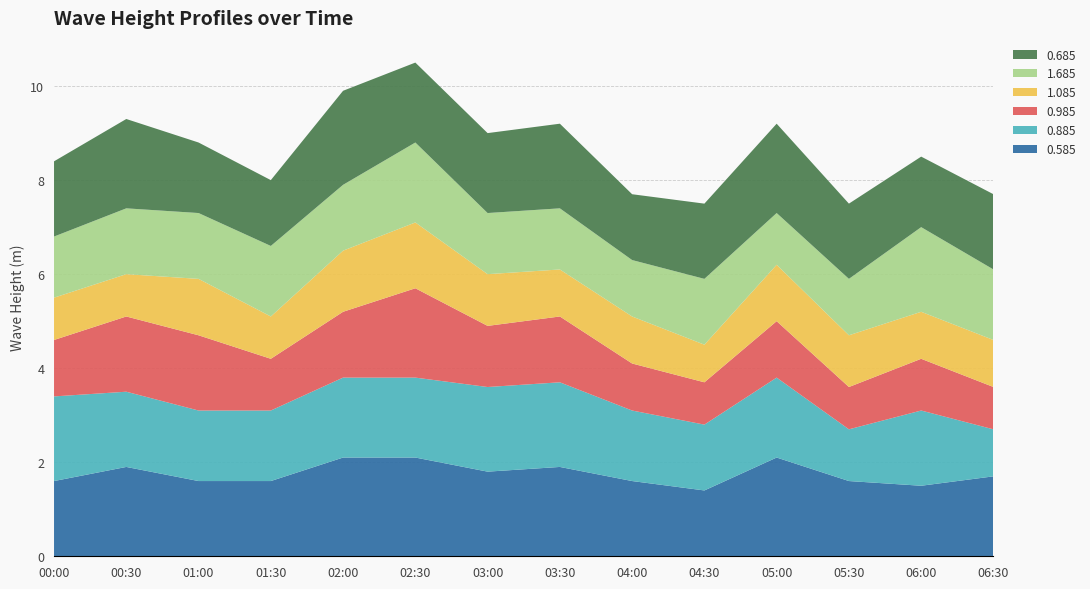

Reading right to left, transcribe all the data shown in this chart.

0.585: 2006/12/10 06:30=1.7	2006/12/10 06:00=1.5	2006/12/10 05:30=1.6	2006/12/10 05:00=2.1	2006/12/10 04:30=1.4	2006/12/10 04:00=1.6	2006/12/10 03:30=1.9	2006/12/10 03:00=1.8	2006/12/10 02:30=2.1	2006/12/10 02:00=2.1	2006/12/10 01:30=1.6	2006/12/10 01:00=1.6	2006/12/10 00:30=1.9	2006/12/10 00:00=1.6
0.885: 2006/12/10 06:30=1.0	2006/12/10 06:00=1.6	2006/12/10 05:30=1.1	2006/12/10 05:00=1.7	2006/12/10 04:30=1.4	2006/12/10 04:00=1.5	2006/12/10 03:30=1.8	2006/12/10 03:00=1.8	2006/12/10 02:30=1.7	2006/12/10 02:00=1.7	2006/12/10 01:30=1.5	2006/12/10 01:00=1.5	2006/12/10 00:30=1.6	2006/12/10 00:00=1.8
0.985: 2006/12/10 06:30=0.9	2006/12/10 06:00=1.1	2006/12/10 05:30=0.9	2006/12/10 05:00=1.2	2006/12/10 04:30=0.9	2006/12/10 04:00=1.0	2006/12/10 03:30=1.4	2006/12/10 03:00=1.3	2006/12/10 02:30=1.9	2006/12/10 02:00=1.4	2006/12/10 01:30=1.1	2006/12/10 01:00=1.6	2006/12/10 00:30=1.6	2006/12/10 00:00=1.2
1.085: 2006/12/10 06:30=1.0	2006/12/10 06:00=1.0	2006/12/10 05:30=1.1	2006/12/10 05:00=1.2	2006/12/10 04:30=0.8	2006/12/10 04:00=1.0	2006/12/10 03:30=1.0	2006/12/10 03:00=1.1	2006/12/10 02:30=1.4	2006/12/10 02:00=1.3	2006/12/10 01:30=0.9	2006/12/10 01:00=1.2	2006/12/10 00:30=0.9	2006/12/10 00:00=0.9
1.685: 2006/12/10 06:30=1.5	2006/12/10 06:00=1.8	2006/12/10 05:30=1.2	2006/12/10 05:00=1.1	2006/12/10 04:30=1.4	2006/12/10 04:00=1.2	2006/12/10 03:30=1.3	2006/12/10 03:00=1.3	2006/12/10 02:30=1.7	2006/12/10 02:00=1.4	2006/12/10 01:30=1.5	2006/12/10 01:00=1.4	2006/12/10 00:30=1.4	2006/12/10 00:00=1.3
0.685: 2006/12/10 06:30=1.6	2006/12/10 06:00=1.5	2006/12/10 05:30=1.6	2006/12/10 05:00=1.9	2006/12/10 04:30=1.6	2006/12/10 04:00=1.4	2006/12/10 03:30=1.8	2006/12/10 03:00=1.7	2006/12/10 02:30=1.7	2006/12/10 02:00=2.0	2006/12/10 01:30=1.4	2006/12/10 01:00=1.5	2006/12/10 00:30=1.9	2006/12/10 00:00=1.6